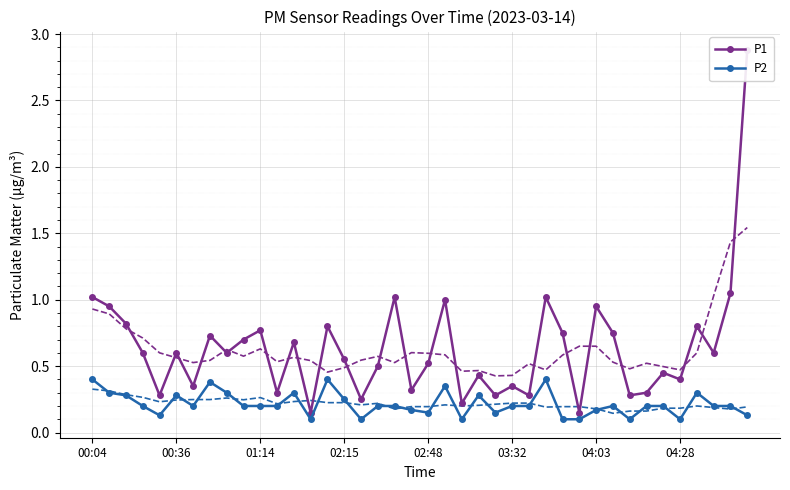

What is the difference between the maximum and minimum values in the P1 series?

2.7